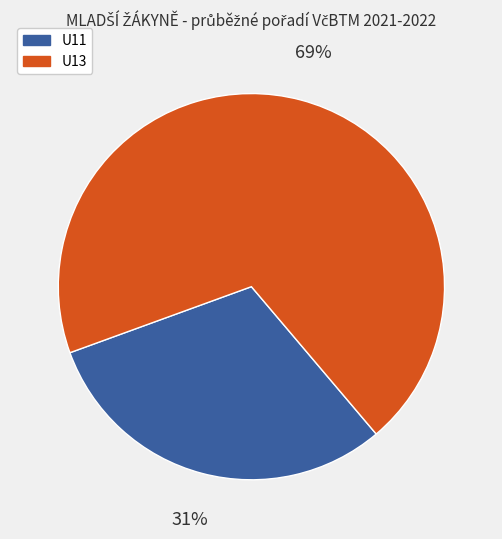

To the nearest percent, what is the combined percentage of U11 and U13?

100%